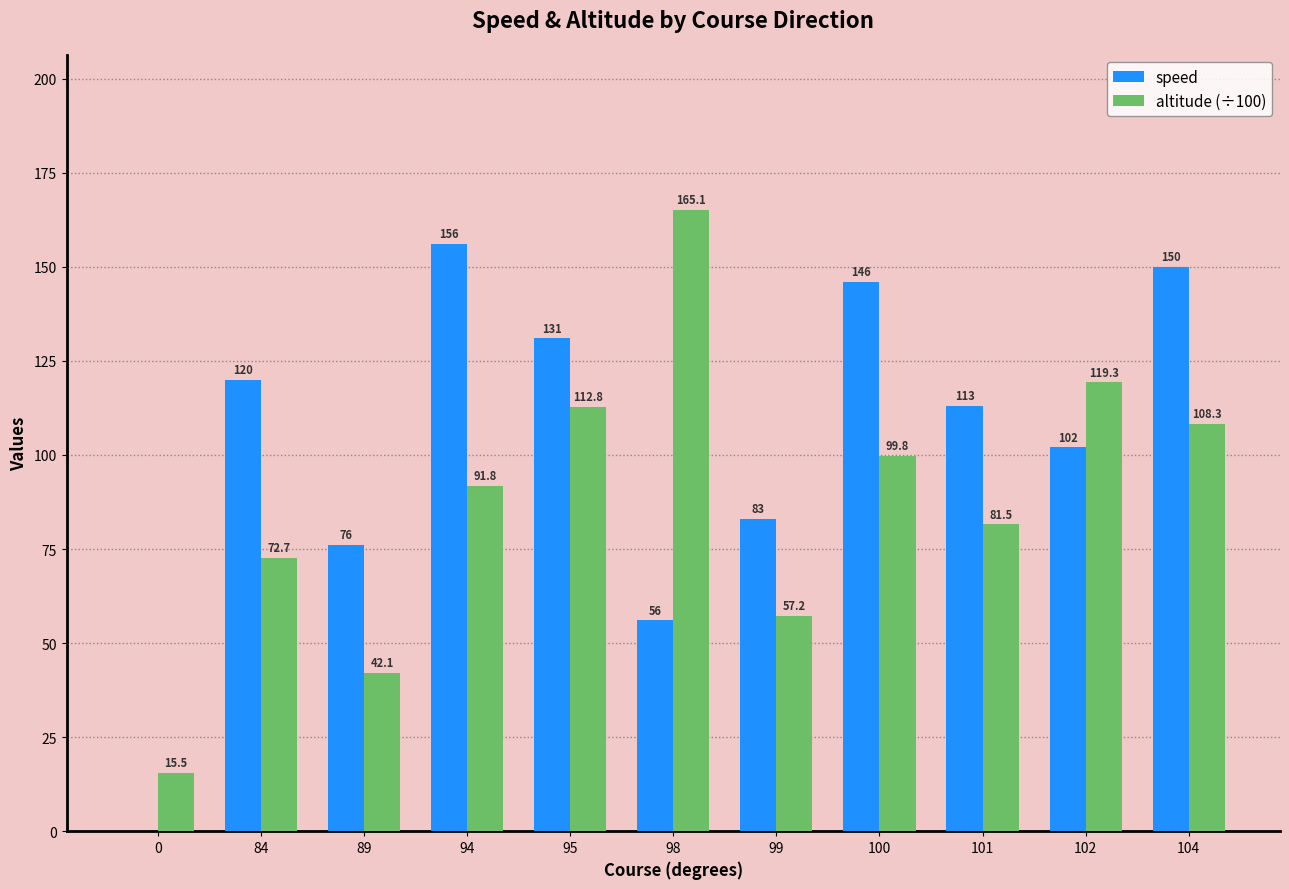

How many groups of bars are there?

11